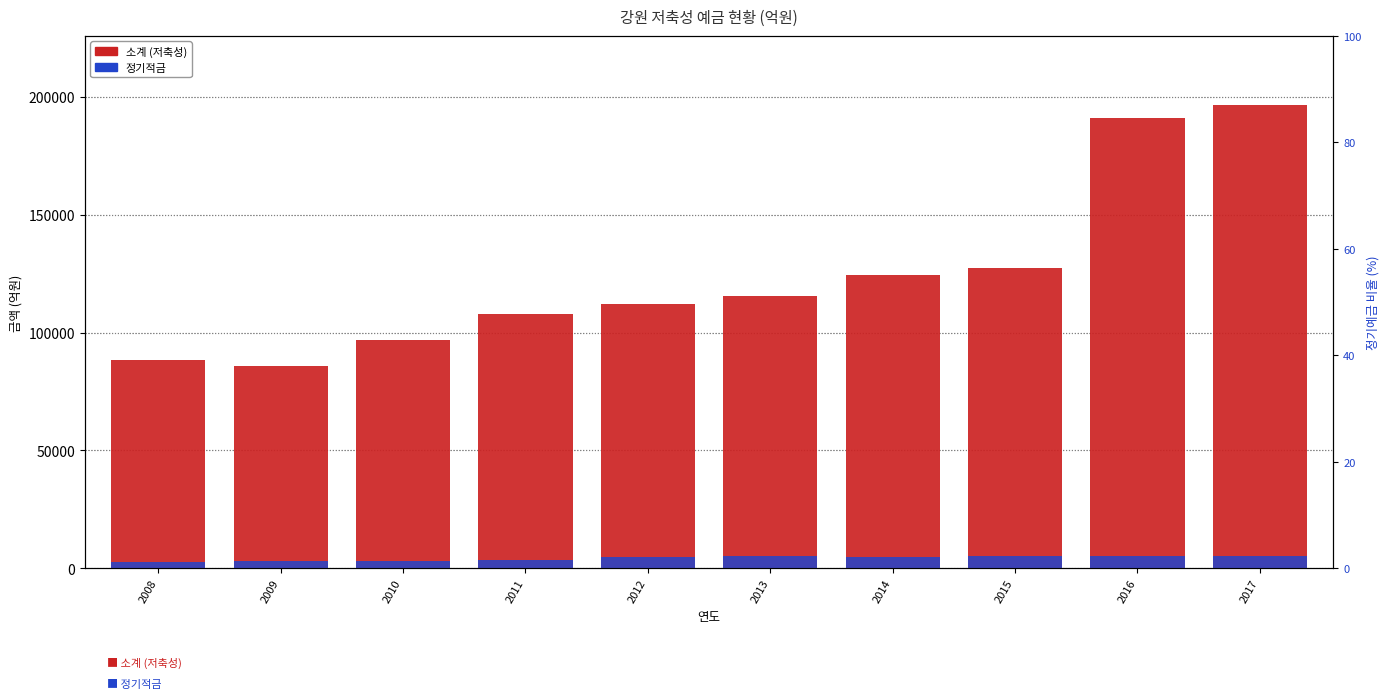

Where does the 정기적금 series first go above 4913?

2013